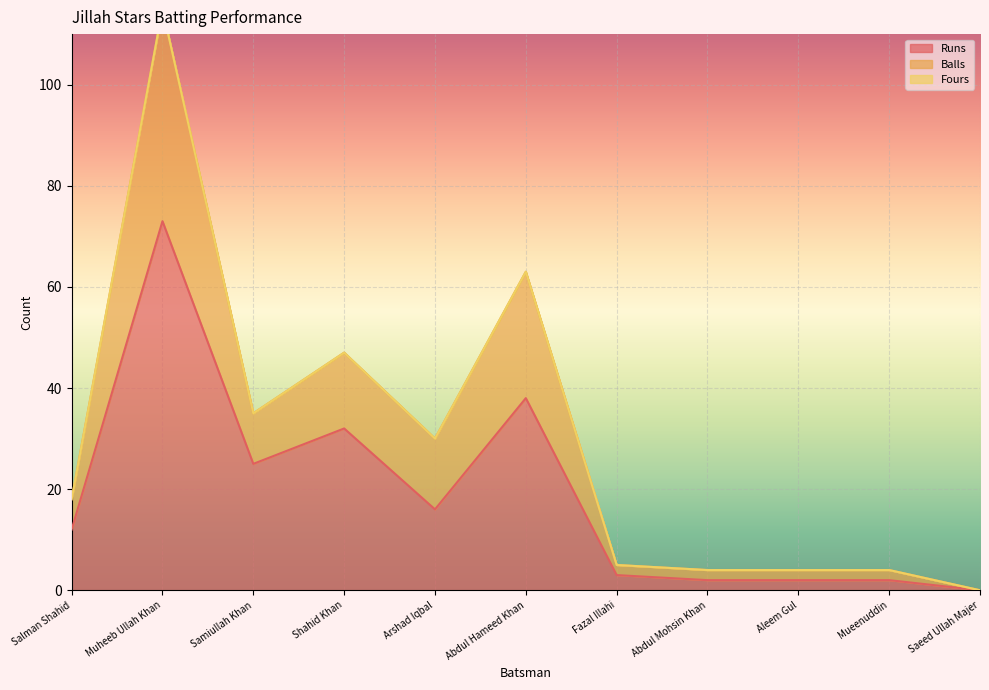

What value does the Runs series have at Samiullah Khan?

25